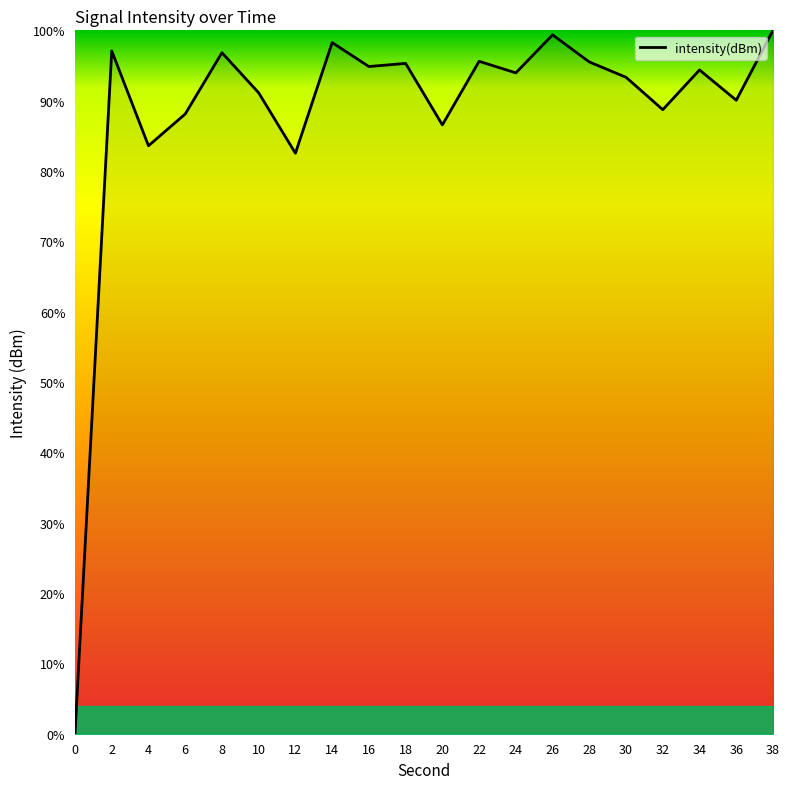

What is the difference between the values at 12 and 16?

12.3